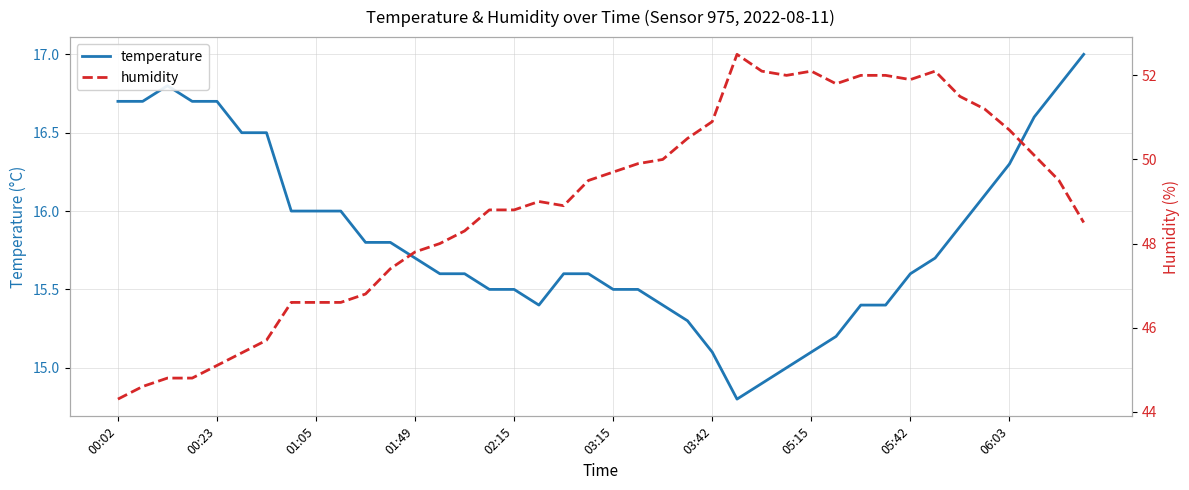

True or false: humidity has more than 1 interior local peaks.

True